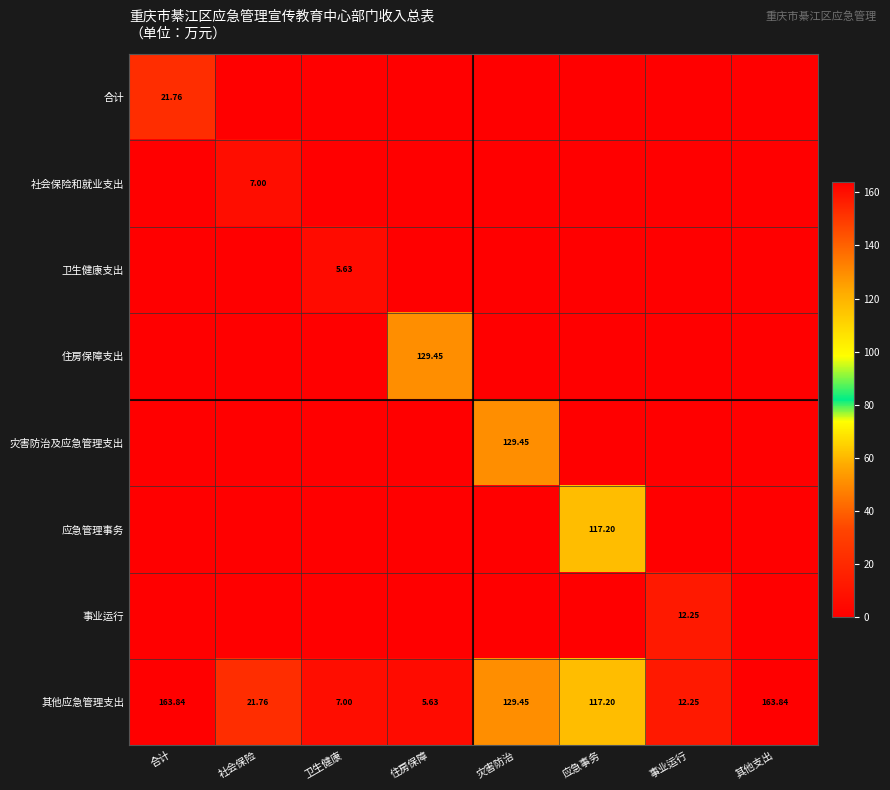

How many data points in 其他应急管理支出 are above 117?

4